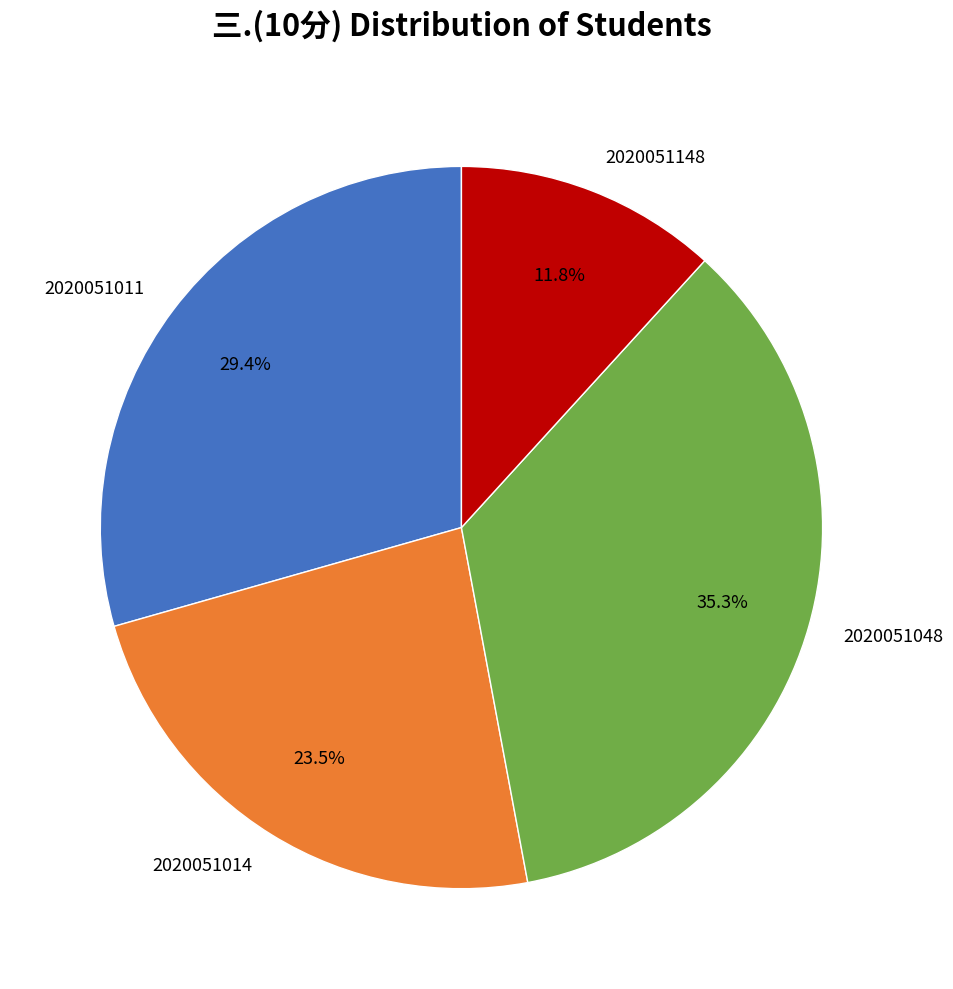

Between 2020051011 and 2020051148, which is larger?

2020051011